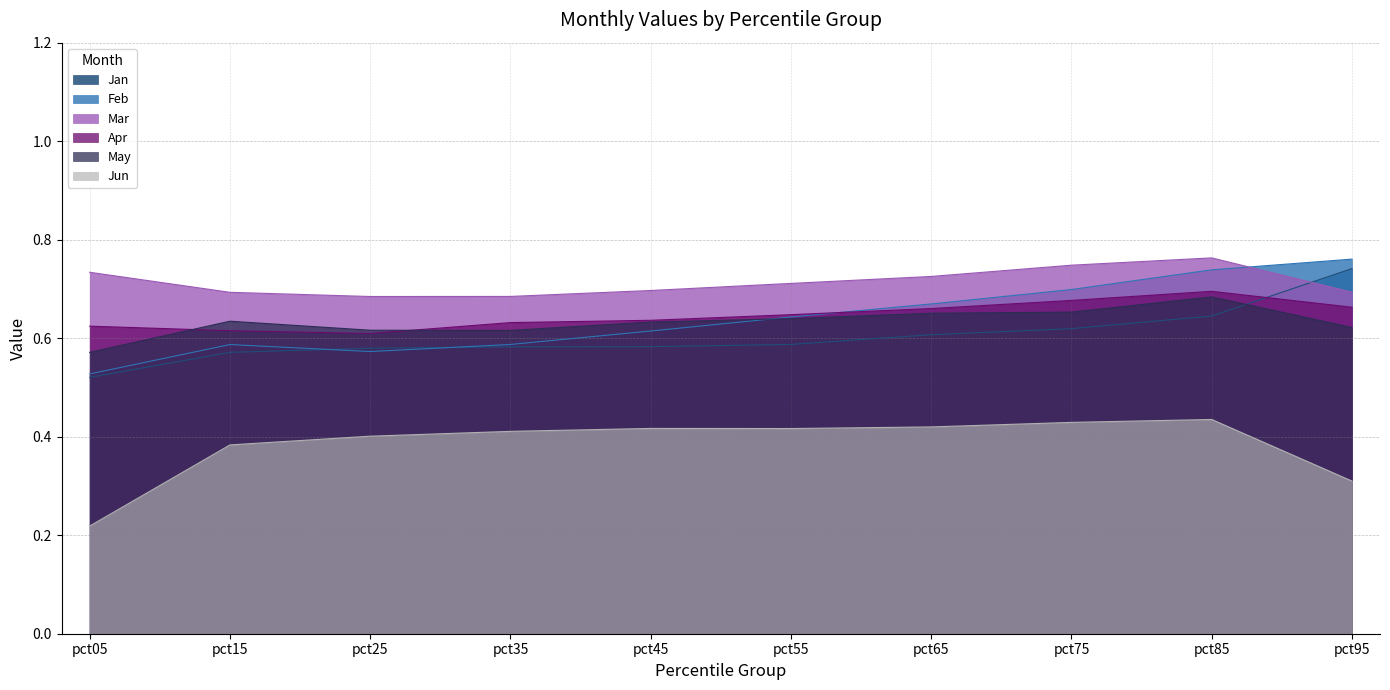

At pct25, list the series in order from largest to smallest.

Mar, May, Apr, Jan, Feb, Jun